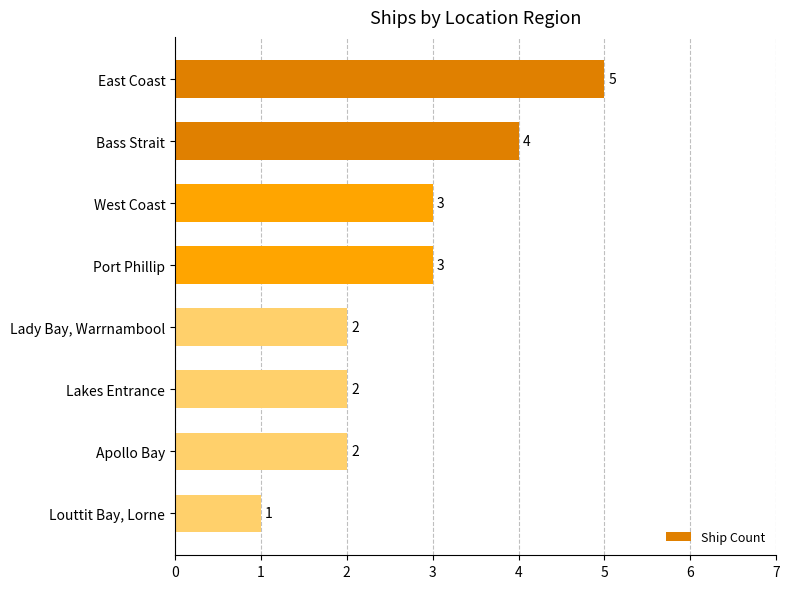

What is the difference between the second highest and minimum values?

3